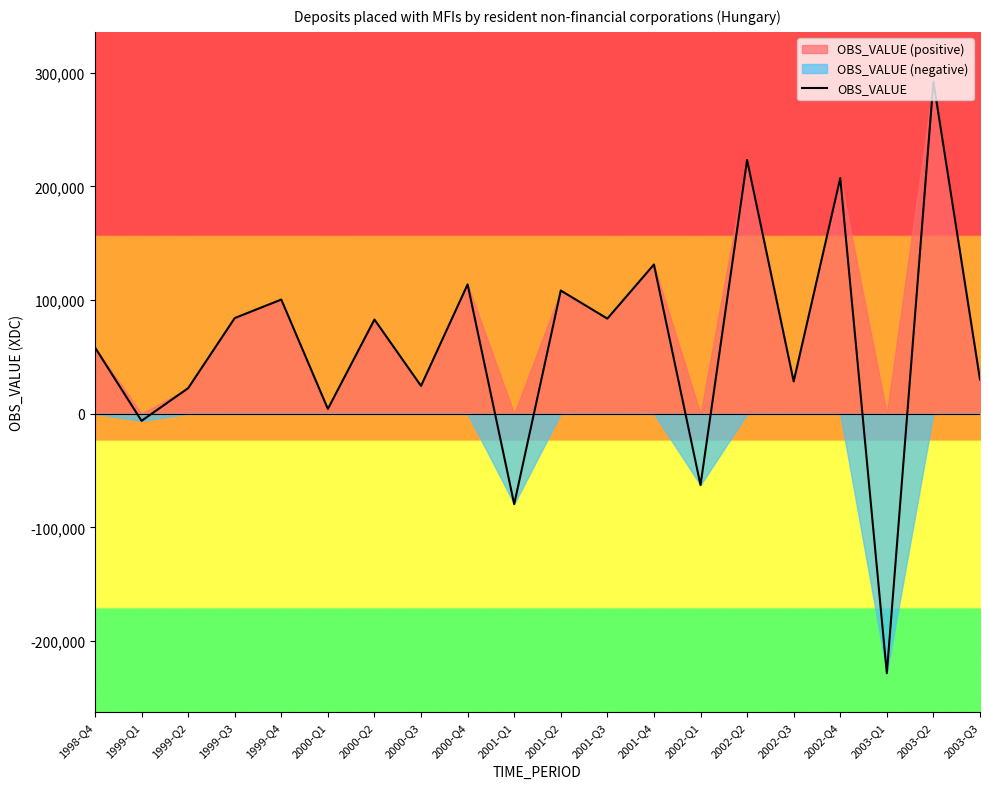

The value at 1999-Q2 is 14477. True or false?

False